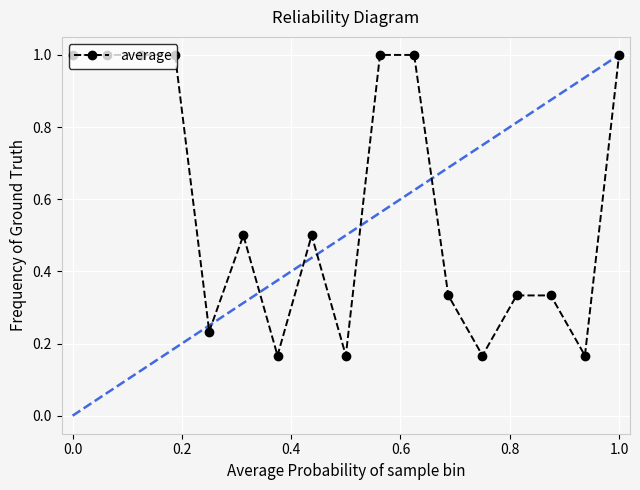

What is the value of the 1st point from the left?

1.0